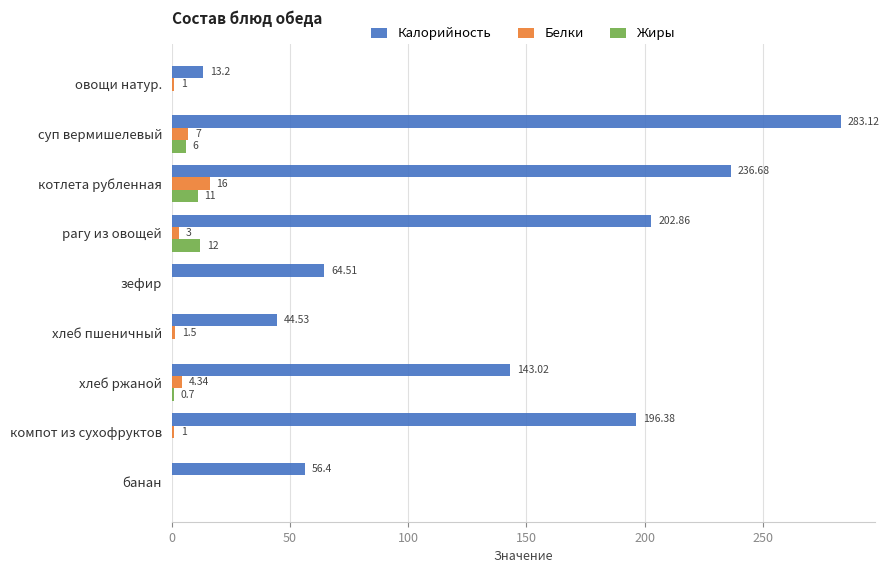

How many positive values does the Белки series have?

7